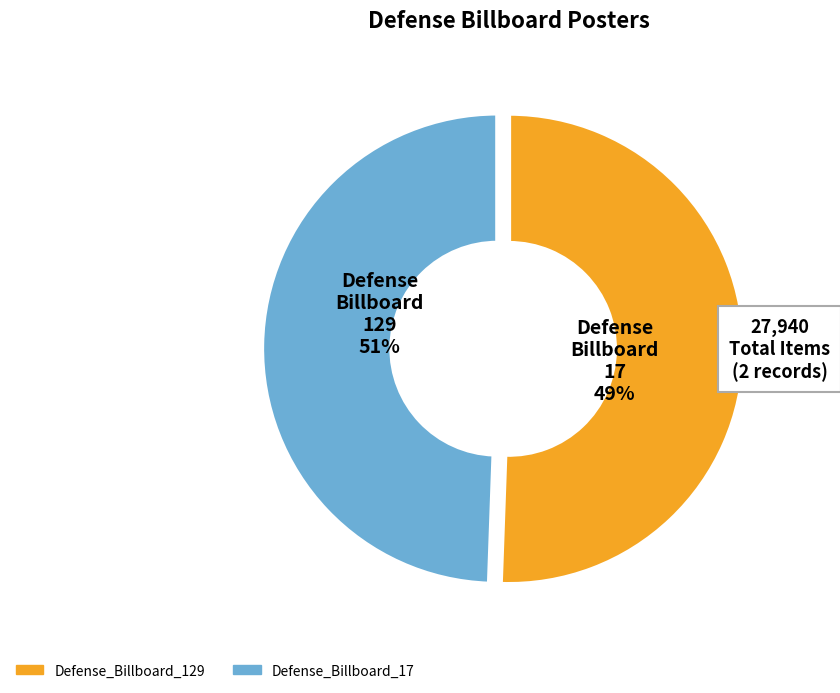

Rank the categories by value from lowest to highest.

Defense_Billboard_17, Defense_Billboard_129